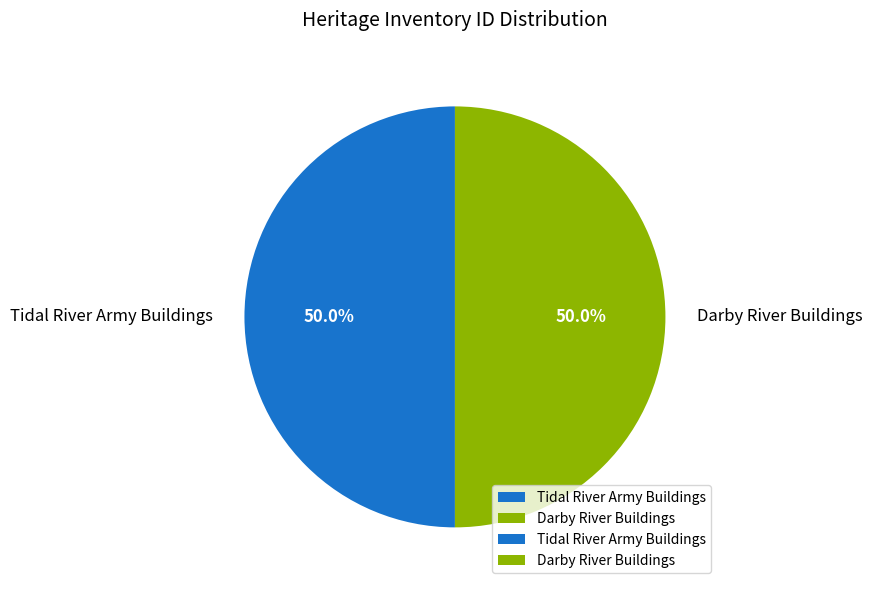

Approximately how many times larger is the value at Darby River Buildings compared to Tidal River Army Buildings?

1.0